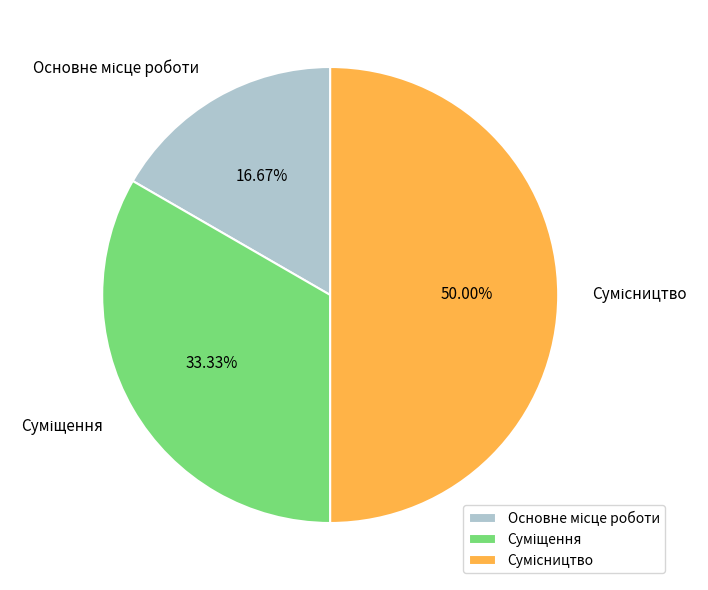

To the nearest percent, what is the difference between the largest and smallest slice percentages?

33%